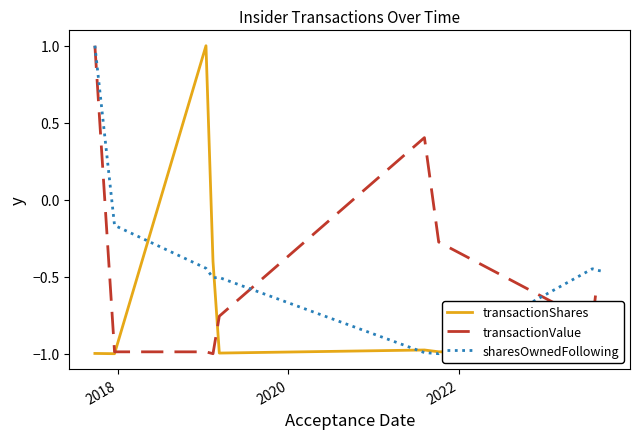

How many lines are shown in the chart?

3